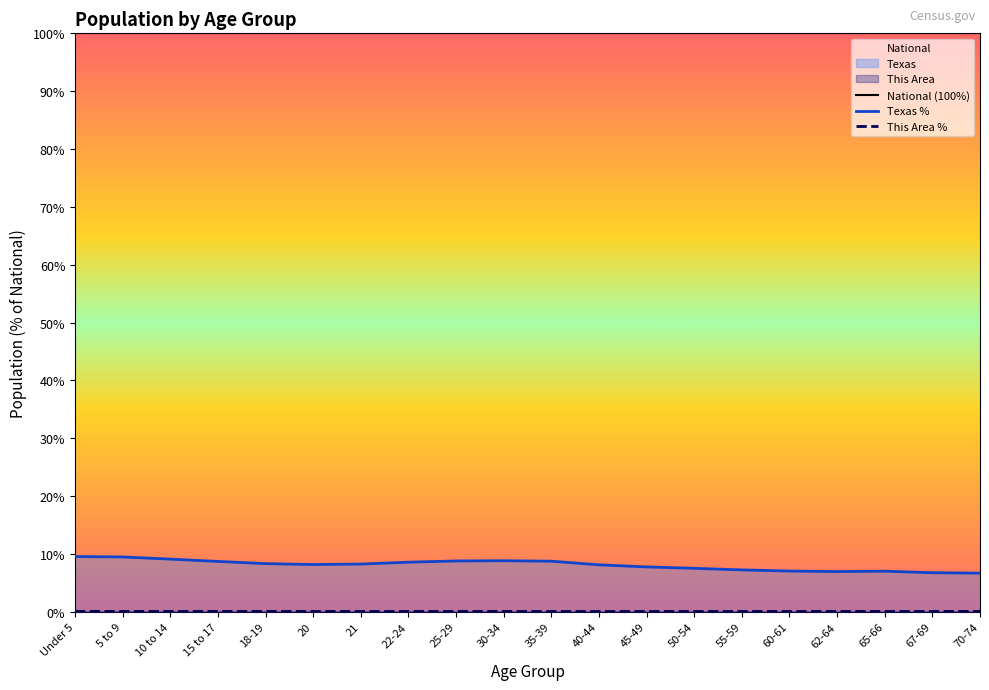

Is it true that Texas % equals 7.0 at 60-61?

True